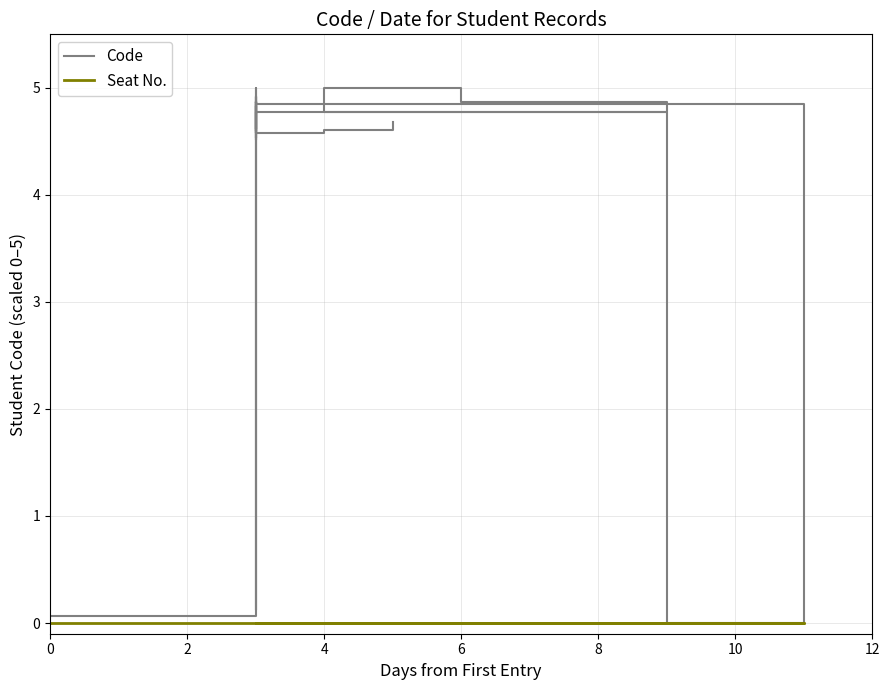

True or false: Seat No. has more than 1 points higher than both neighbors.

False